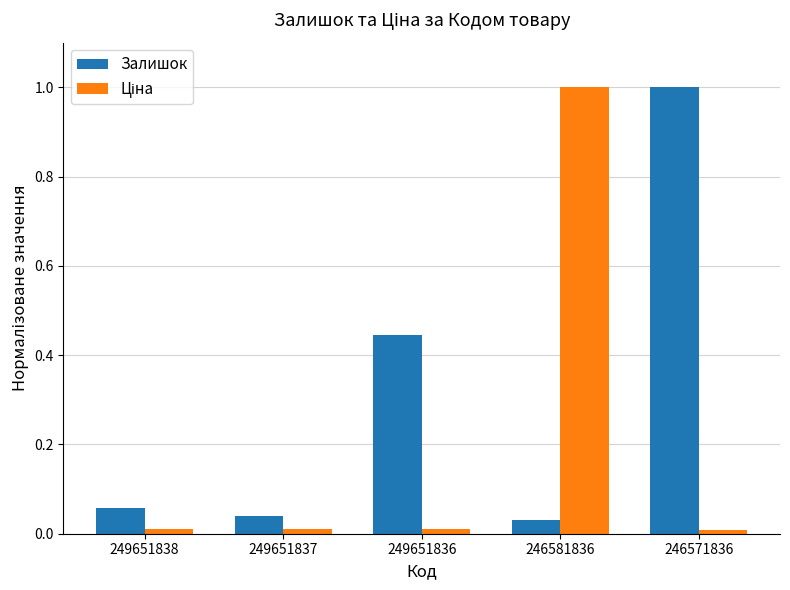

What is the difference between the maximum and minimum values in the Залишок series?

1.0